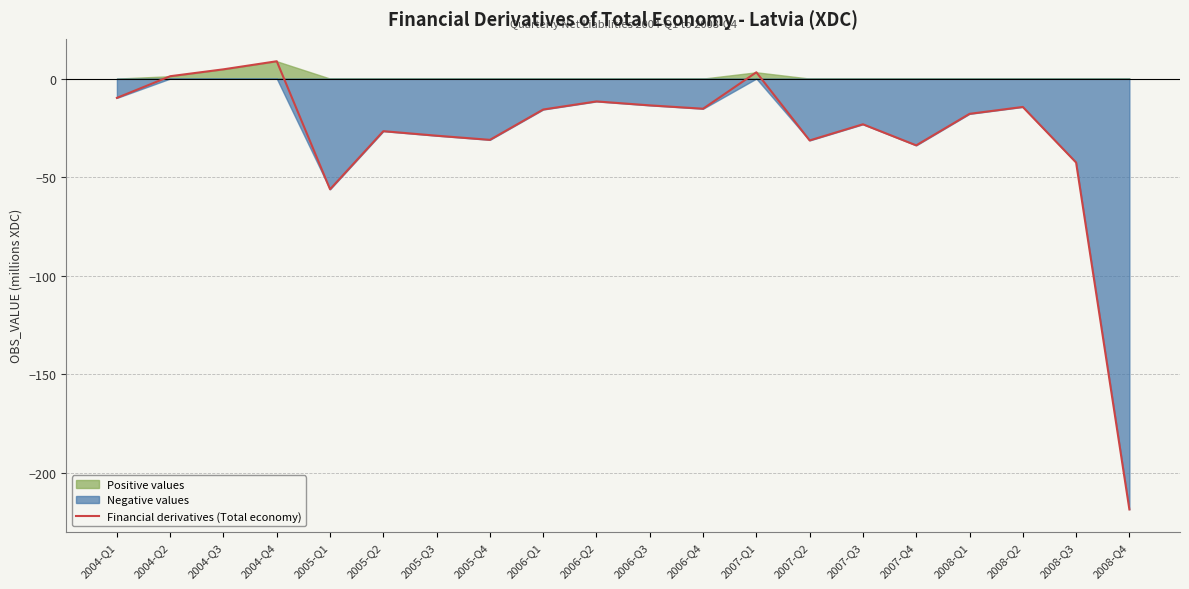

Reading right to left, transcribe all the data shown in this chart.

2008-Q4=-218.7	2008-Q3=-42.6	2008-Q2=-14.4	2008-Q1=-17.9	2007-Q4=-33.9	2007-Q3=-23.2	2007-Q2=-31.4	2007-Q1=3.2	2006-Q4=-15.3	2006-Q3=-13.6	2006-Q2=-11.6	2006-Q1=-15.7	2005-Q4=-31.1	2005-Q3=-29.0	2005-Q2=-26.7	2005-Q1=-56.2	2004-Q4=8.8	2004-Q3=4.7	2004-Q2=1.2	2004-Q1=-9.8